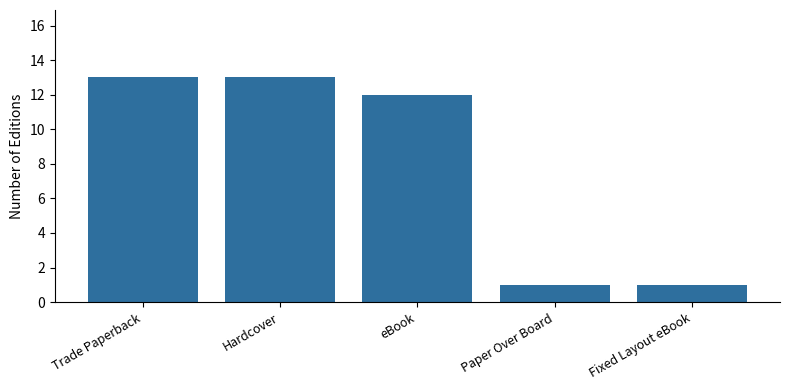

Is it true that the value at Trade Paperback is 13?

True